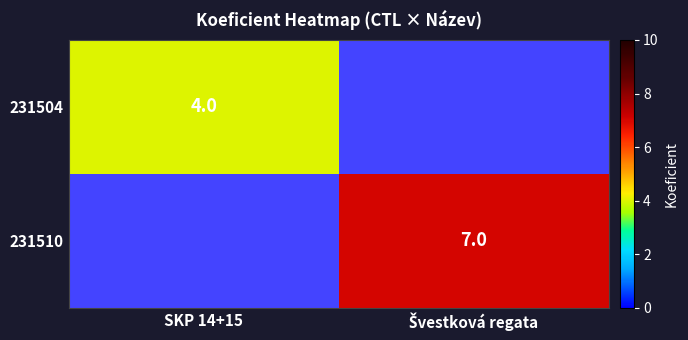

The 231504 series shows 2 at SKP 14+15. True or false?

False